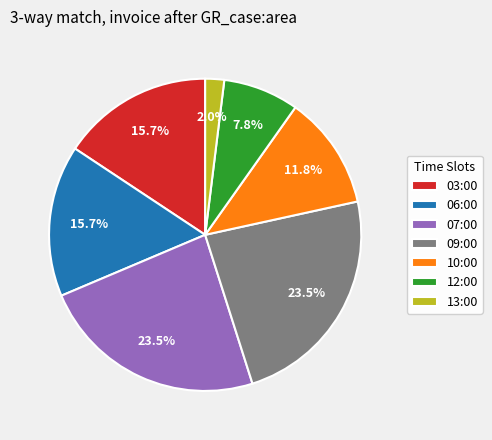

Approximately how many times larger is the value at 03:00 compared to 12:00?

2.0